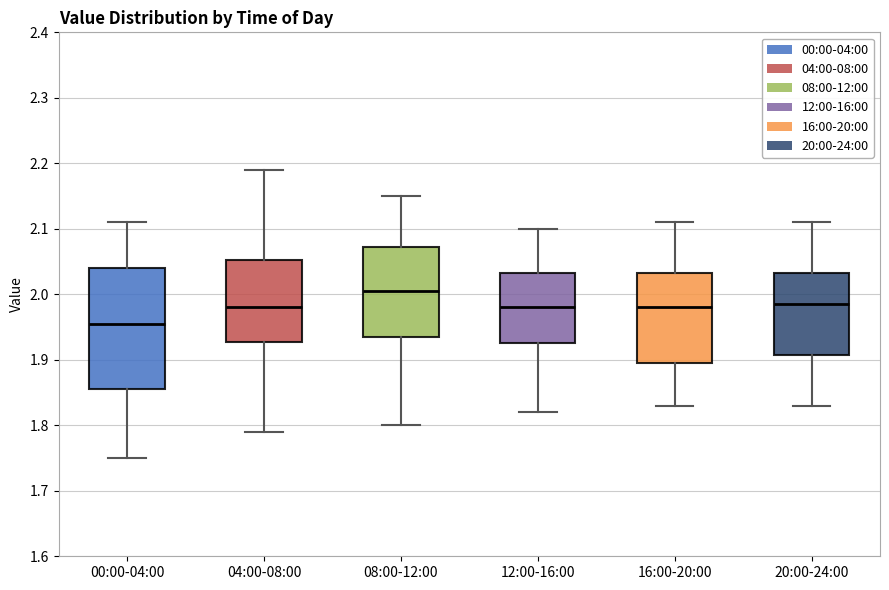

Where does the upper whisker of the box for 20:00-24:00 end on the y-axis? The values are not printed on the chart, so give them approximately, as read against the axis.

2.11